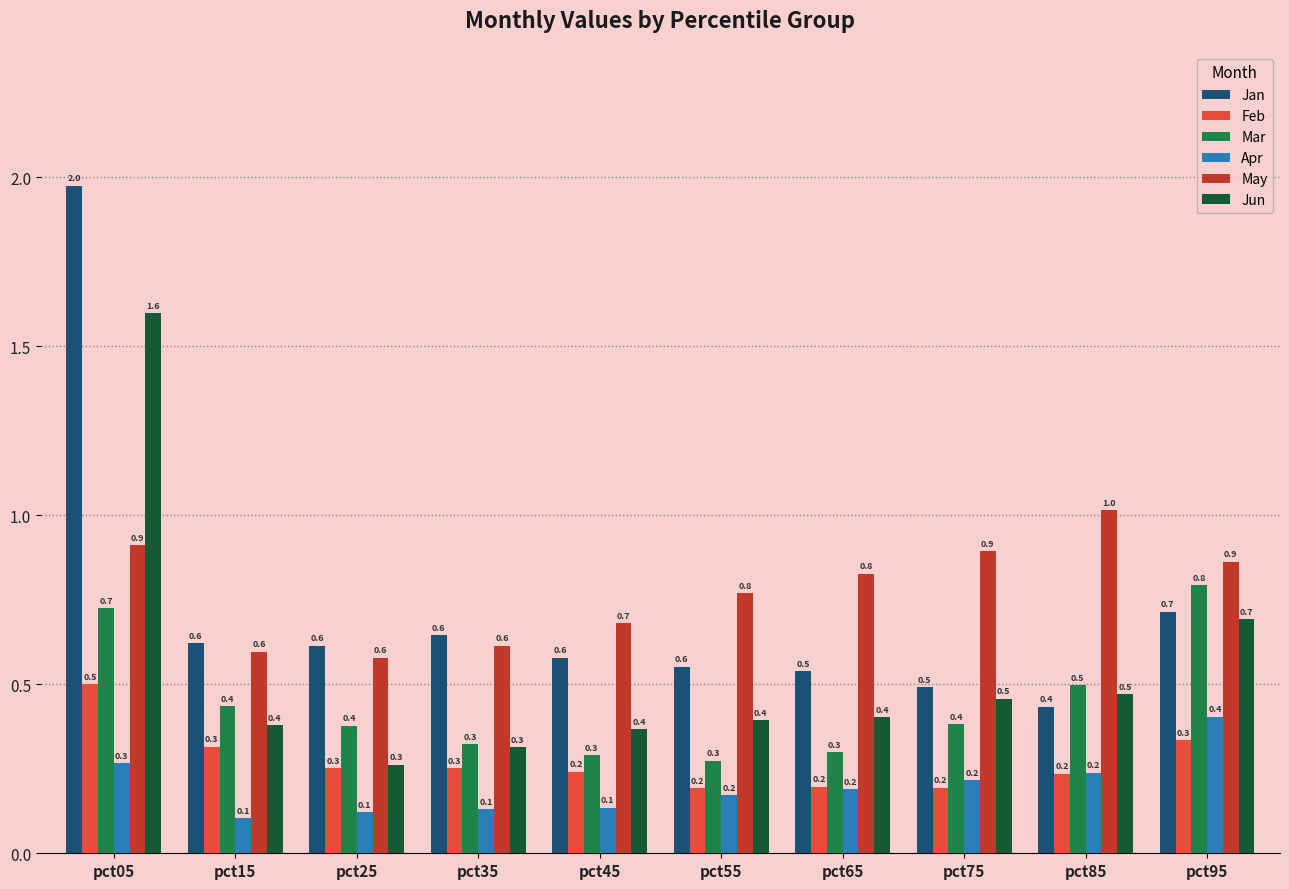

Reading left to right, list all the values displayed in this chart.

Jan: pct05=2.0	pct15=0.6	pct25=0.6	pct35=0.6	pct45=0.6	pct55=0.6	pct65=0.5	pct75=0.5	pct85=0.4	pct95=0.7
Feb: pct05=0.5	pct15=0.3	pct25=0.3	pct35=0.3	pct45=0.2	pct55=0.2	pct65=0.2	pct75=0.2	pct85=0.2	pct95=0.3
Mar: pct05=0.7	pct15=0.4	pct25=0.4	pct35=0.3	pct45=0.3	pct55=0.3	pct65=0.3	pct75=0.4	pct85=0.5	pct95=0.8
Apr: pct05=0.3	pct15=0.1	pct25=0.1	pct35=0.1	pct45=0.1	pct55=0.2	pct65=0.2	pct75=0.2	pct85=0.2	pct95=0.4
May: pct05=0.9	pct15=0.6	pct25=0.6	pct35=0.6	pct45=0.7	pct55=0.8	pct65=0.8	pct75=0.9	pct85=1.0	pct95=0.9
Jun: pct05=1.6	pct15=0.4	pct25=0.3	pct35=0.3	pct45=0.4	pct55=0.4	pct65=0.4	pct75=0.5	pct85=0.5	pct95=0.7